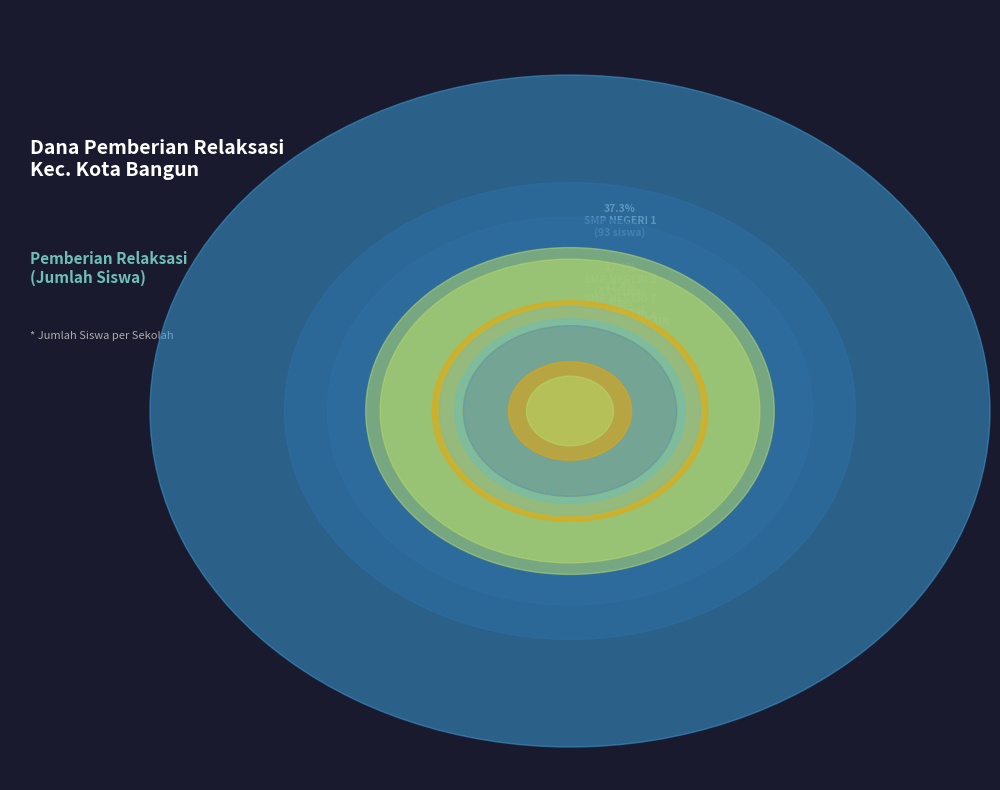

Does any single category account for the majority?

No